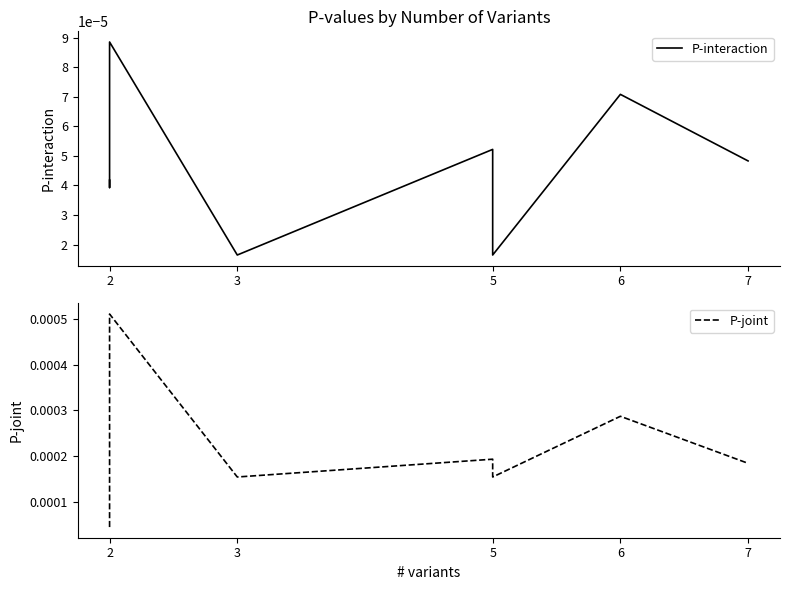

Is the value of P-interaction at 5 greater than the value of P-joint at 2?

Yes